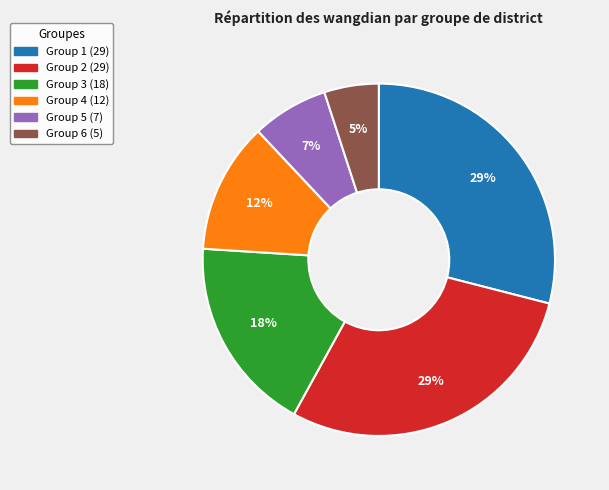

To the nearest percent, what is the difference between the largest and smallest slice percentages?

24%